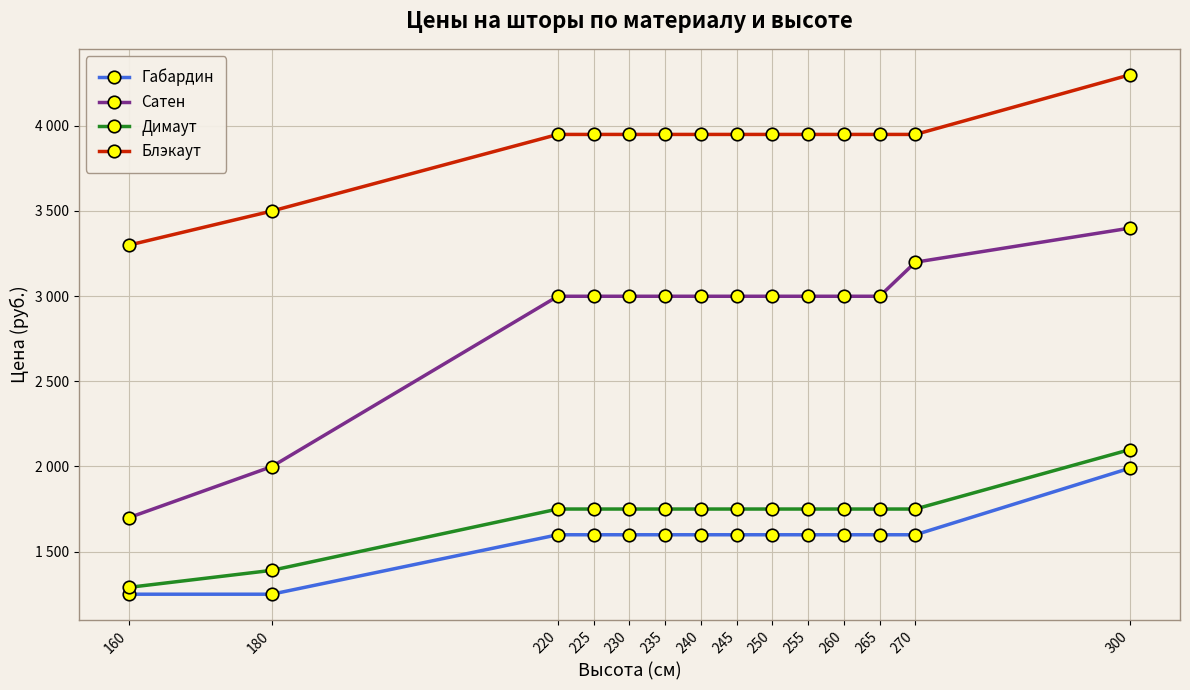

Which series has the largest total across all categories?

Блэкаут